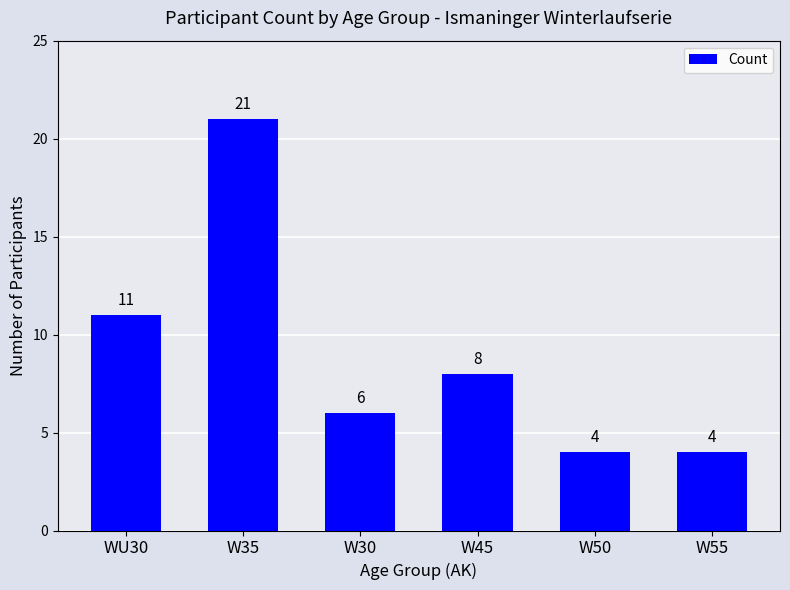

What is the minimum value shown in the chart?

4